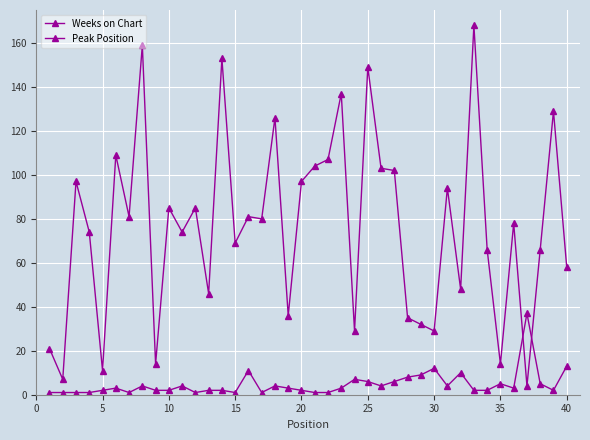

Which series has the largest range (max minus min)?

Weeks on Chart